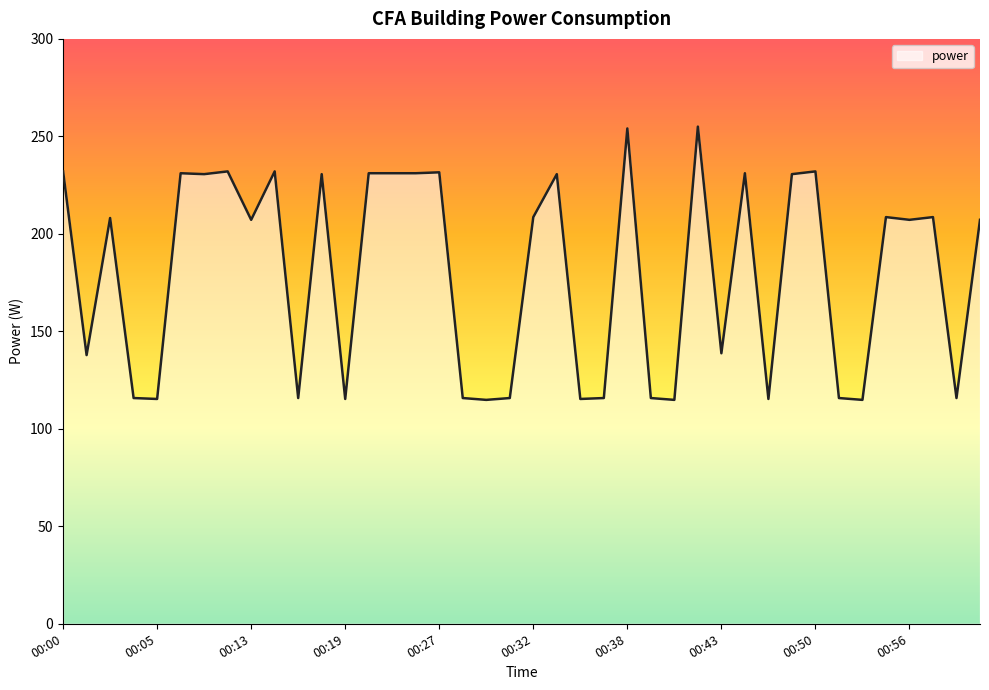

What is the maximum value shown in the chart?

255.0